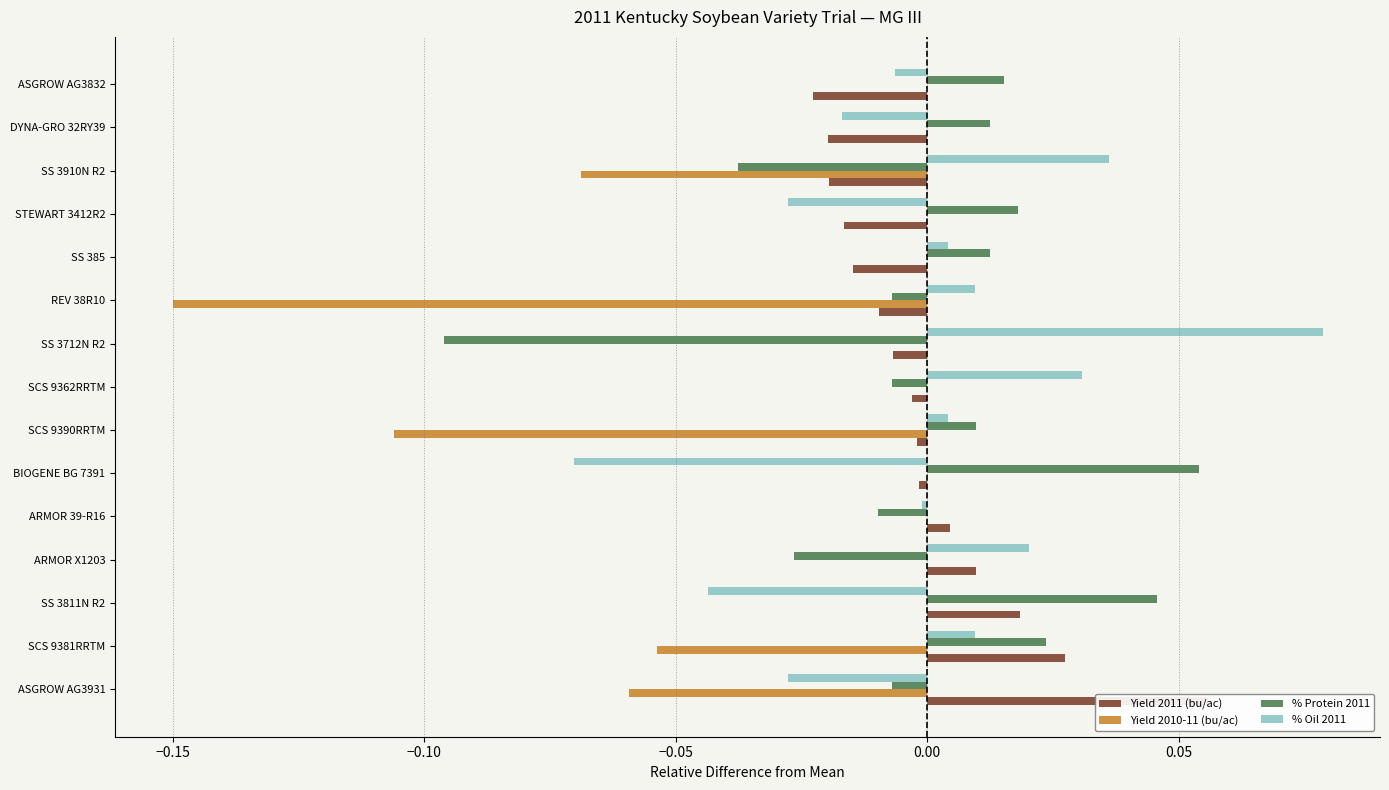

Count the number of categories in the chart.

15